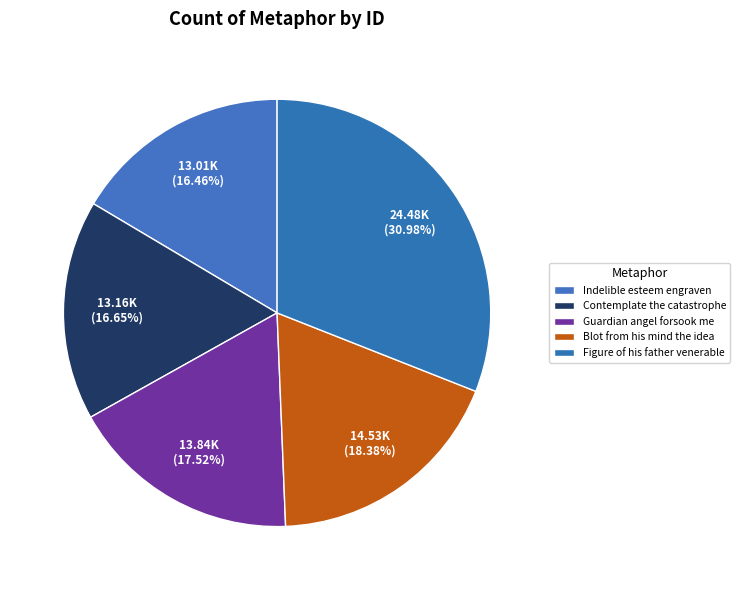

To the nearest percent, what portion does Blot from his mind the idea represent?

18%